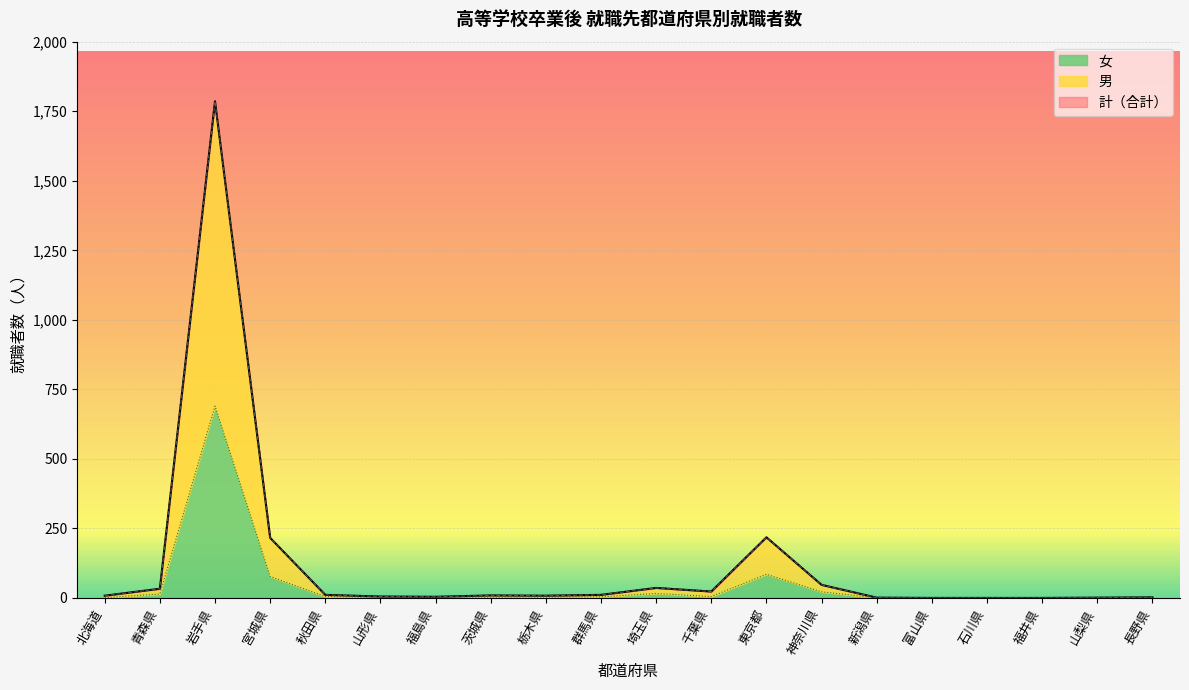

Reading right to left, transcribe all the data shown in this chart.

計: 2	1	0	0	0	1	47	218	23	36	11	8	9	4	5	11	216	1786	33	8
男: 2	1	0	0	0	1	47	218	23	36	11	8	9	4	5	11	216	1786	33	8
女: 0	0	0	0	0	0	22	85	5	16	4	3	3	2	1	5	77	690	14	1